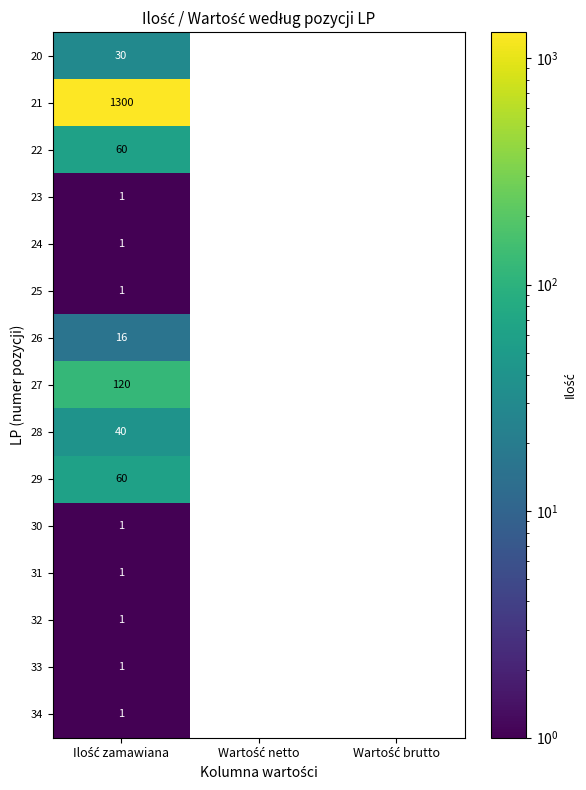

Which category has the lowest value across all series?

Ilość zamawiana